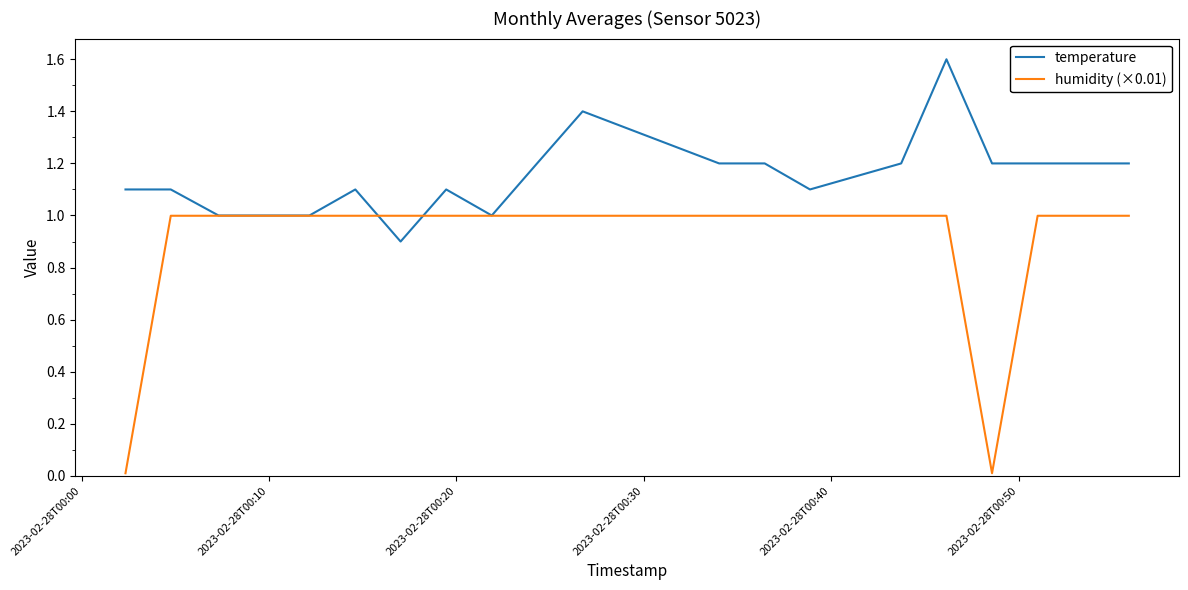

What is the average value of the humidity (×0.01) series?

0.9